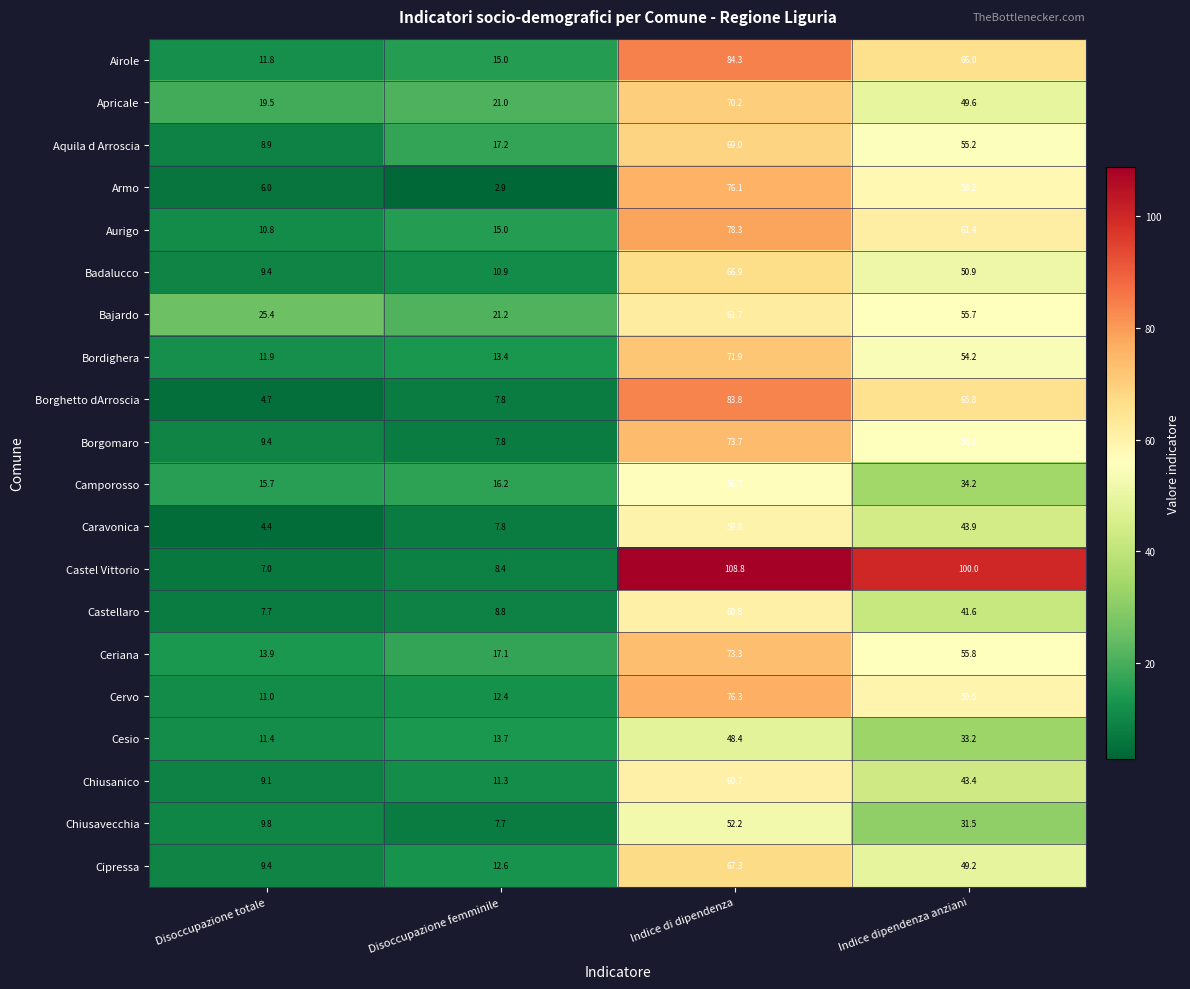

List the series in order of their peak value, lowest first.

Cesio, Chiusavecchia, Camporosso, Caravonica, Chiusanico, Castellaro, Bajardo, Badalucco, Cipressa, Aquila d Arroscia, Apricale, Bordighera, Ceriana, Borgomaro, Armo, Cervo, Aurigo, Borghetto dArroscia, Airole, Castel Vittorio